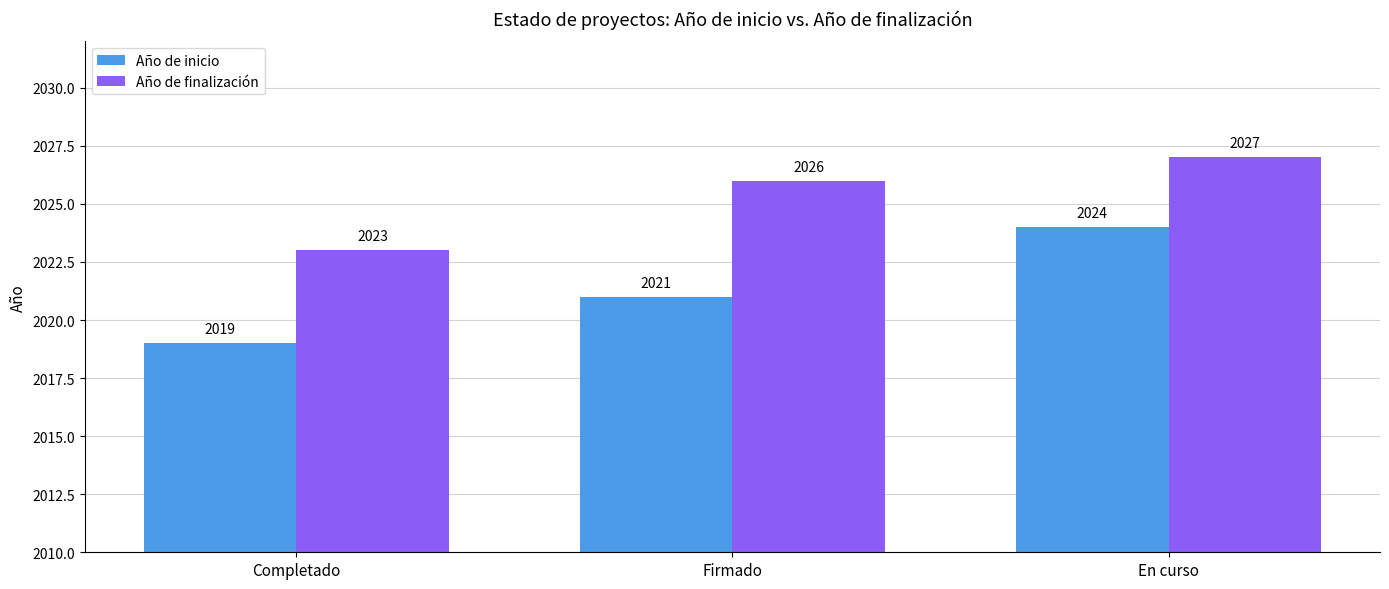

What is the average value of the Año de finalización series?

2025